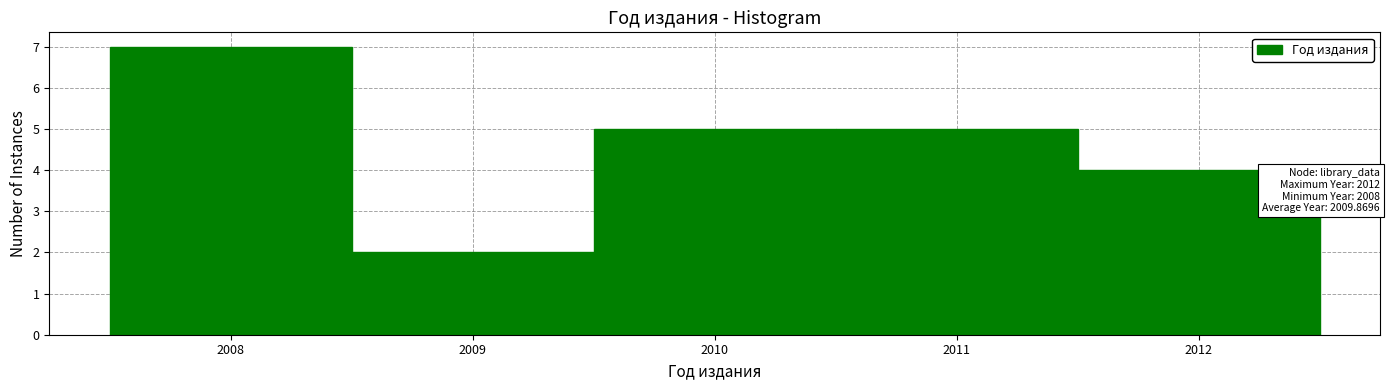

Over which range of the x-axis is the bar tallest?

2007.5 to 2008.5